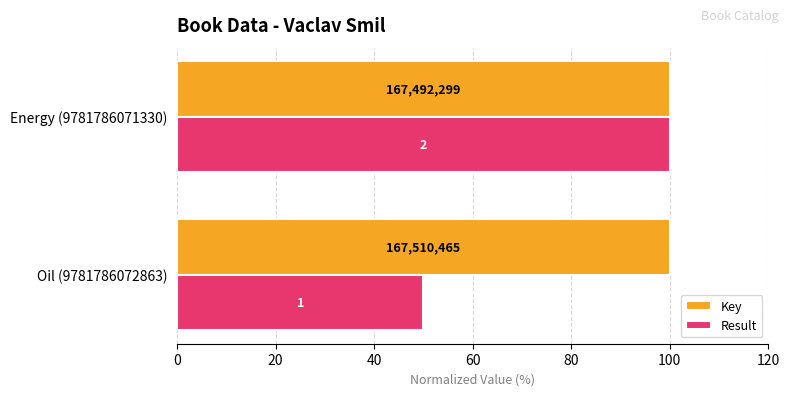

Which series has the largest total across all categories?

Key